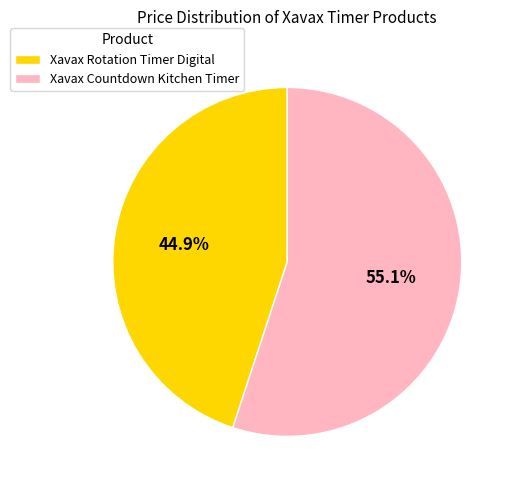

To the nearest percent, what is the difference between the Xavax Rotation Timer Digital and Xavax Countdown Kitchen Timer slice percentages?

10%